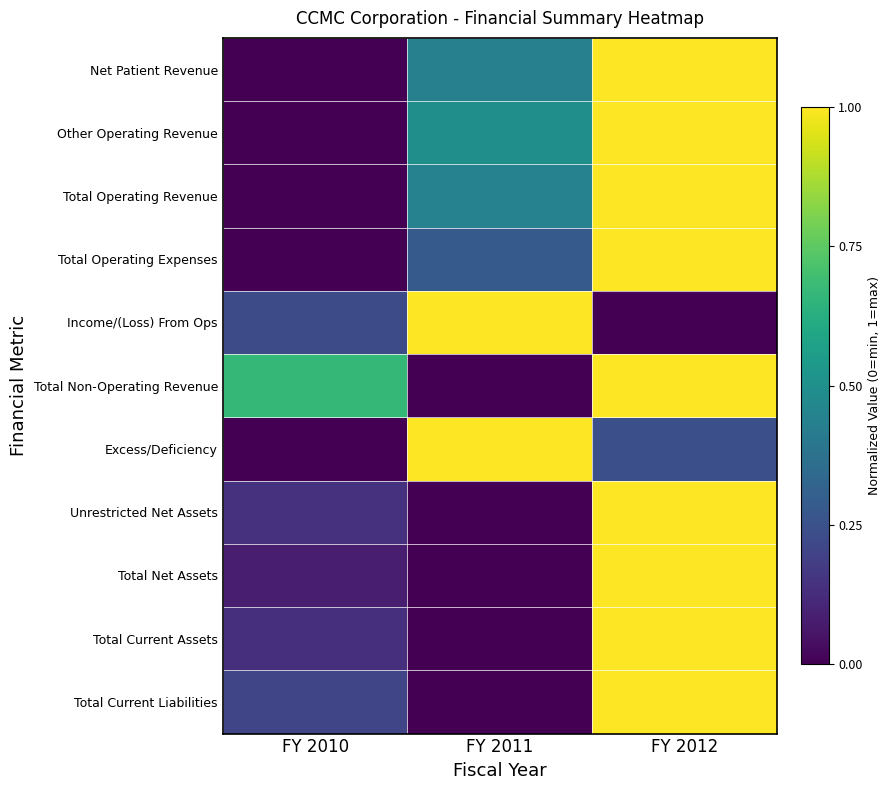

At which category does the chart reach its minimum across all series?

FY 2010